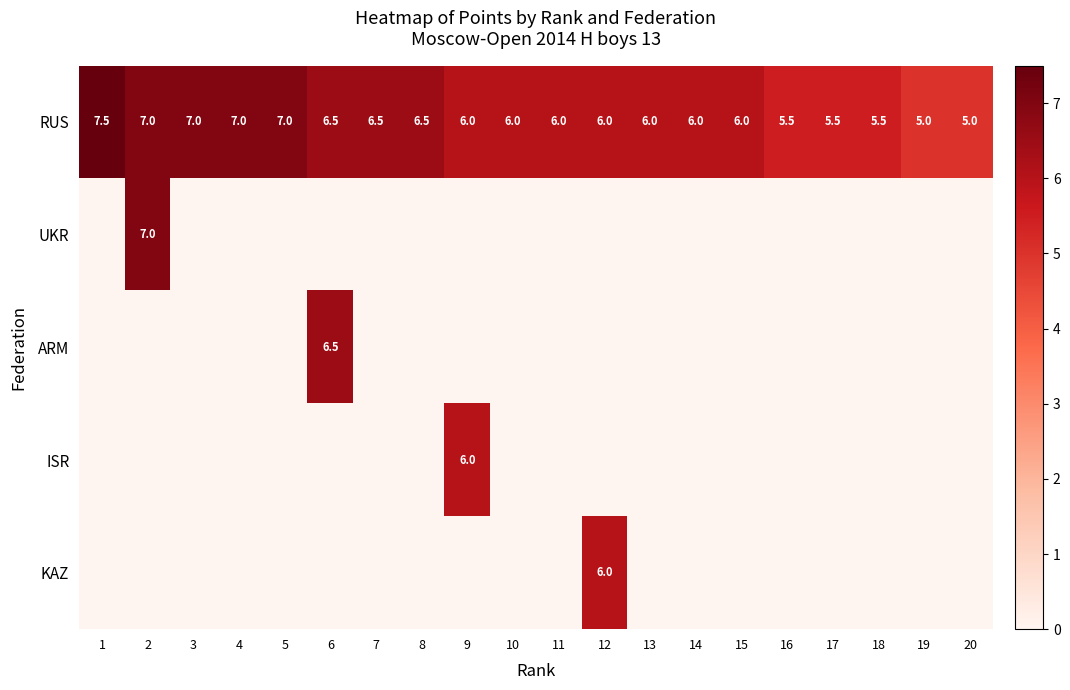

Which series has the largest range (max minus min)?

UKR